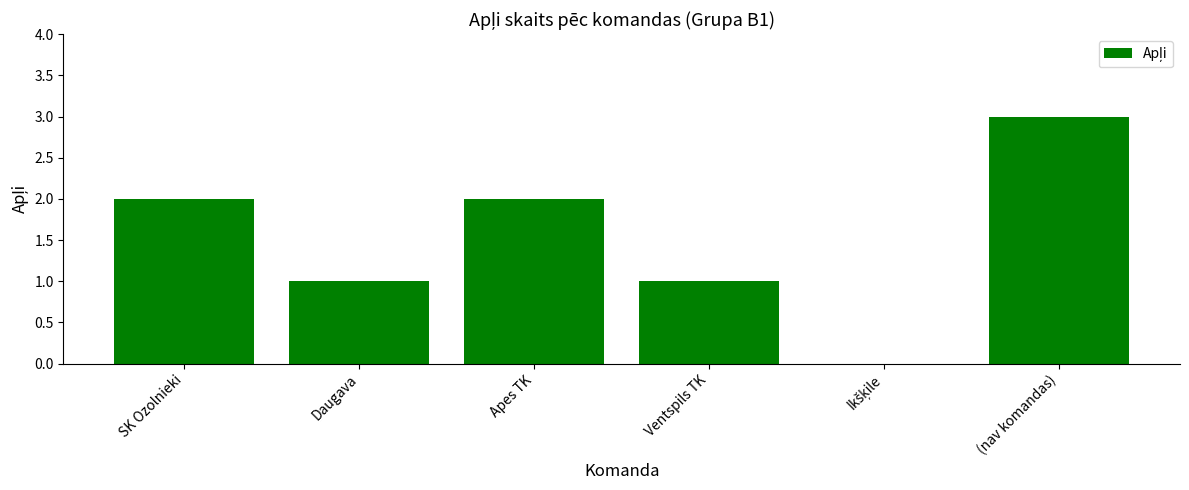

Which has a higher value, Apes TK or Daugava?

Apes TK